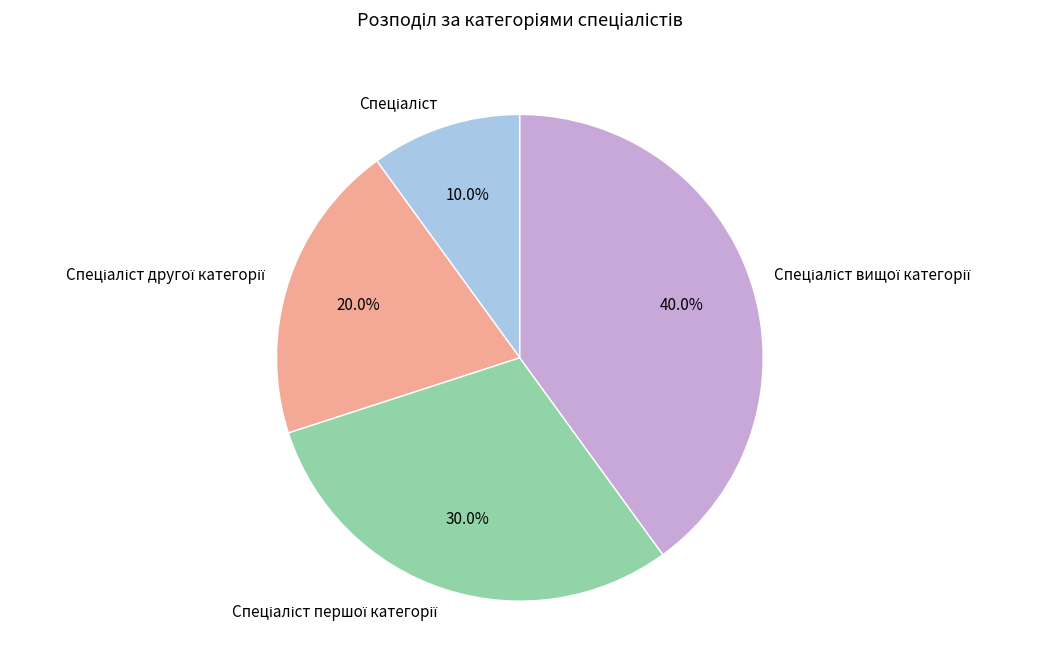

Is there a majority slice in this chart?

No